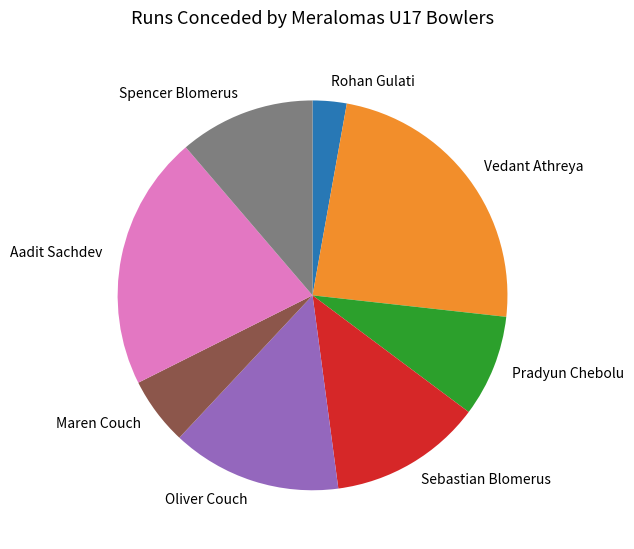

Which category has the smallest portion of the pie?

Rohan Gulati